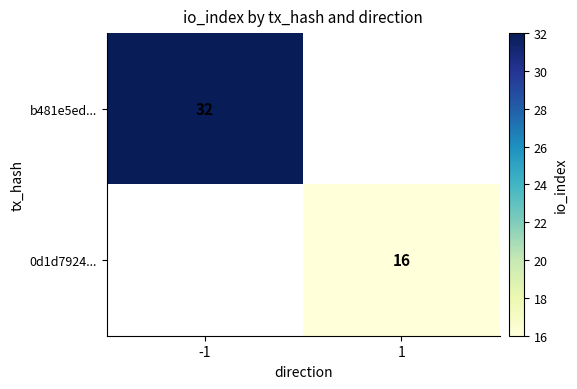

At which category does the chart reach its peak across all series?

-1